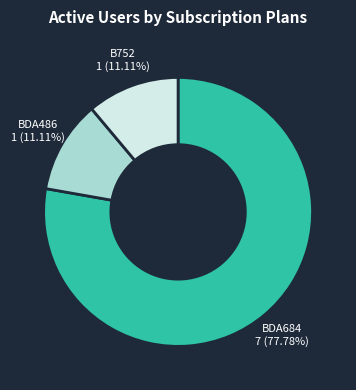

Is there a majority slice in this chart?

Yes